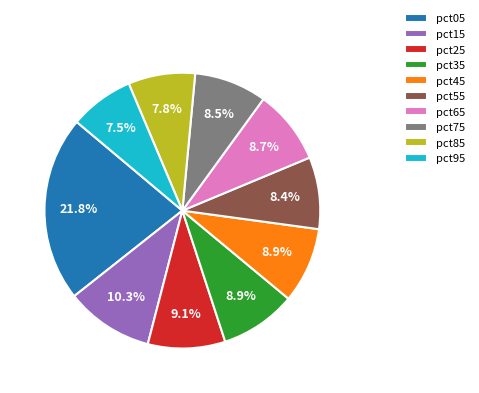

Count the number of slices in the pie.

10